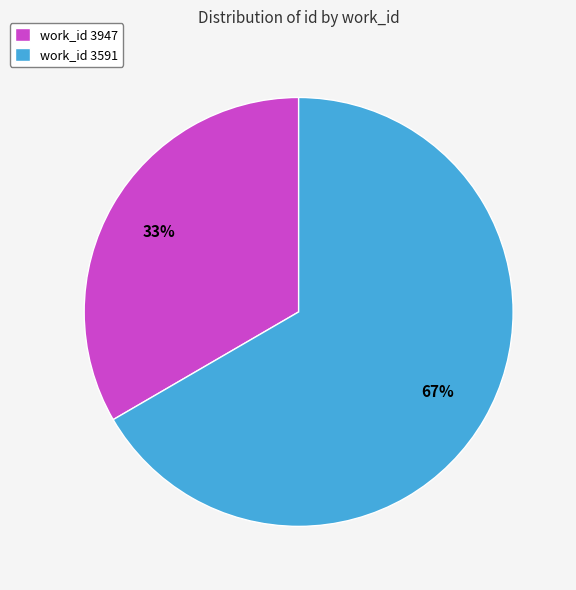

True or false: work_id 3591 accounts for 59% of the total.

False